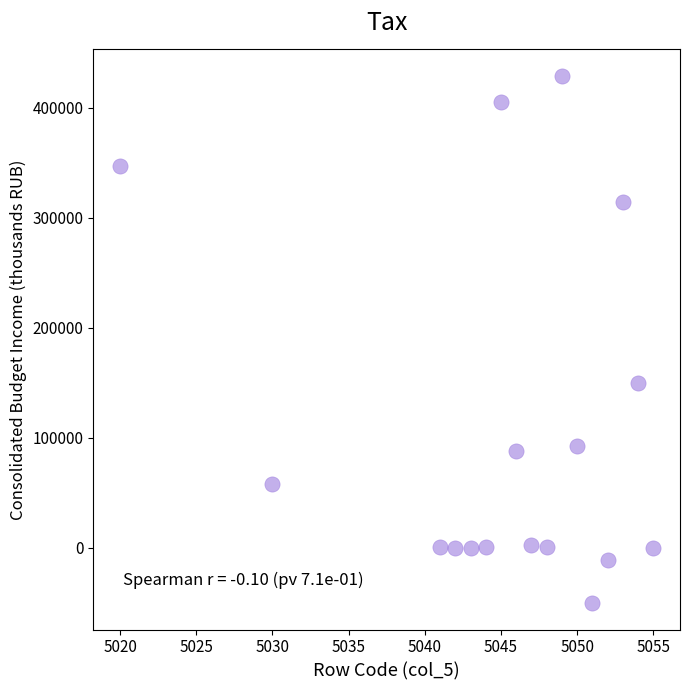

What is the range of Y values (max minus min)?

479296